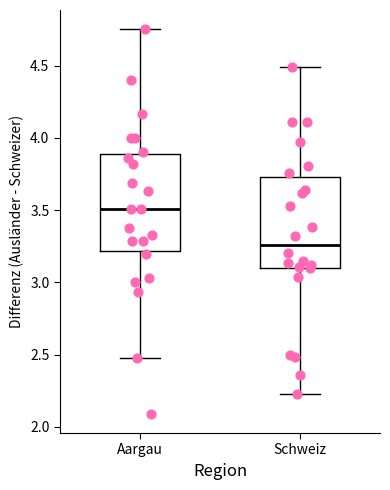

Which box has the lowest median line?

Schweiz